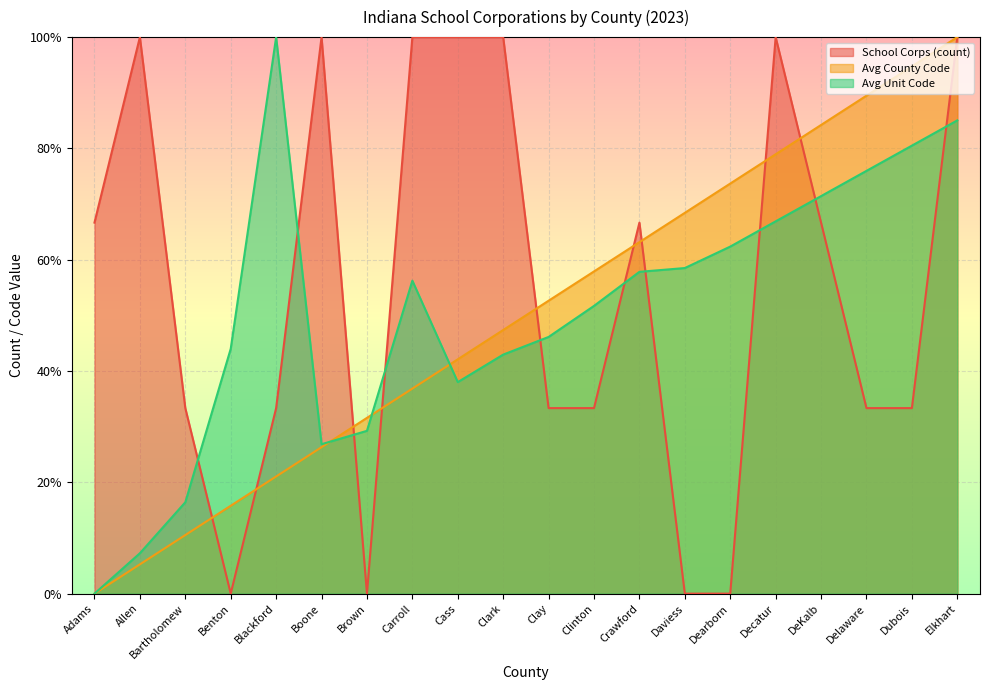

At Elkhart, list the series in order from smallest to largest.

Avg Unit Code, School Corps (count), Avg County Code